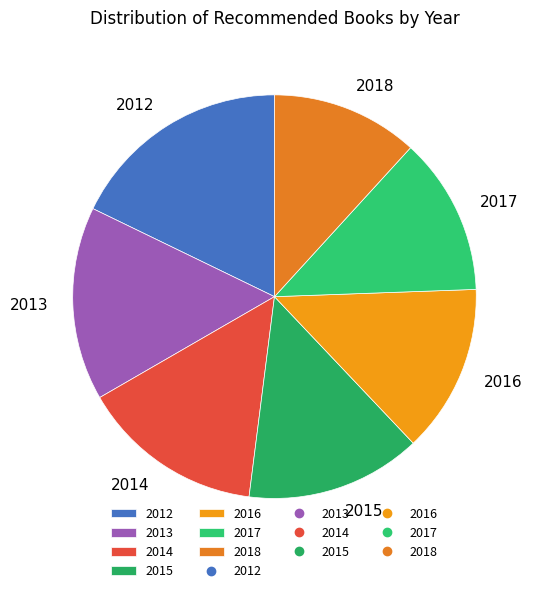

How many segments does this pie chart have?

7